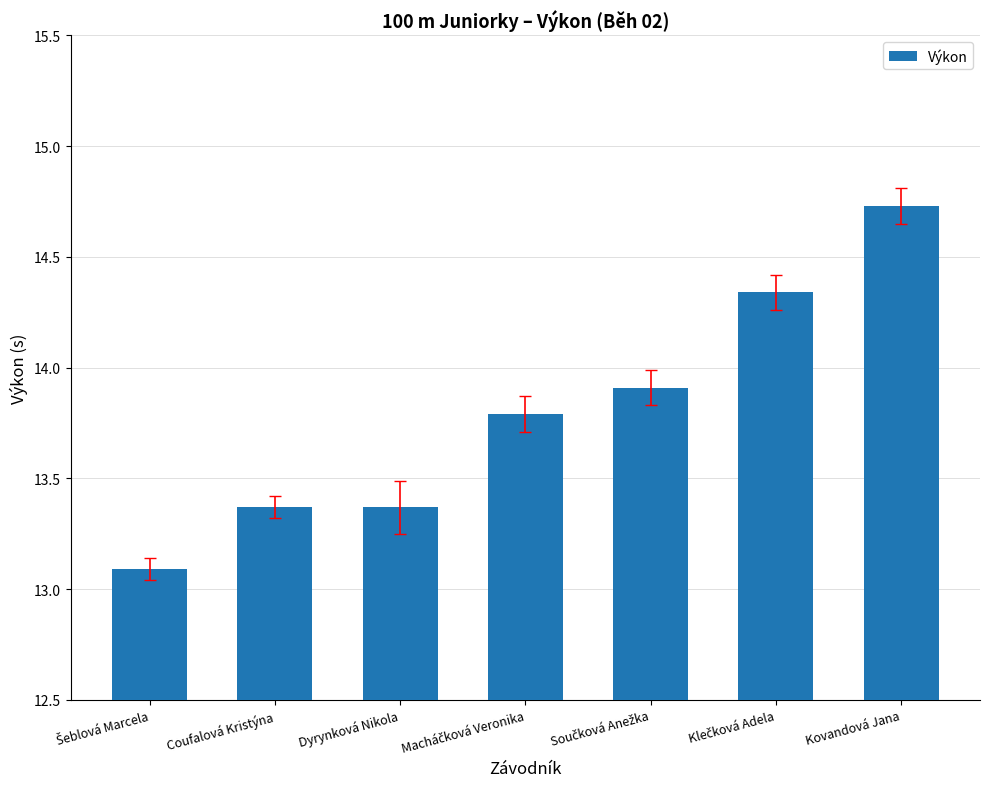

The value at Kovandová Jana is 25.0. True or false?

False